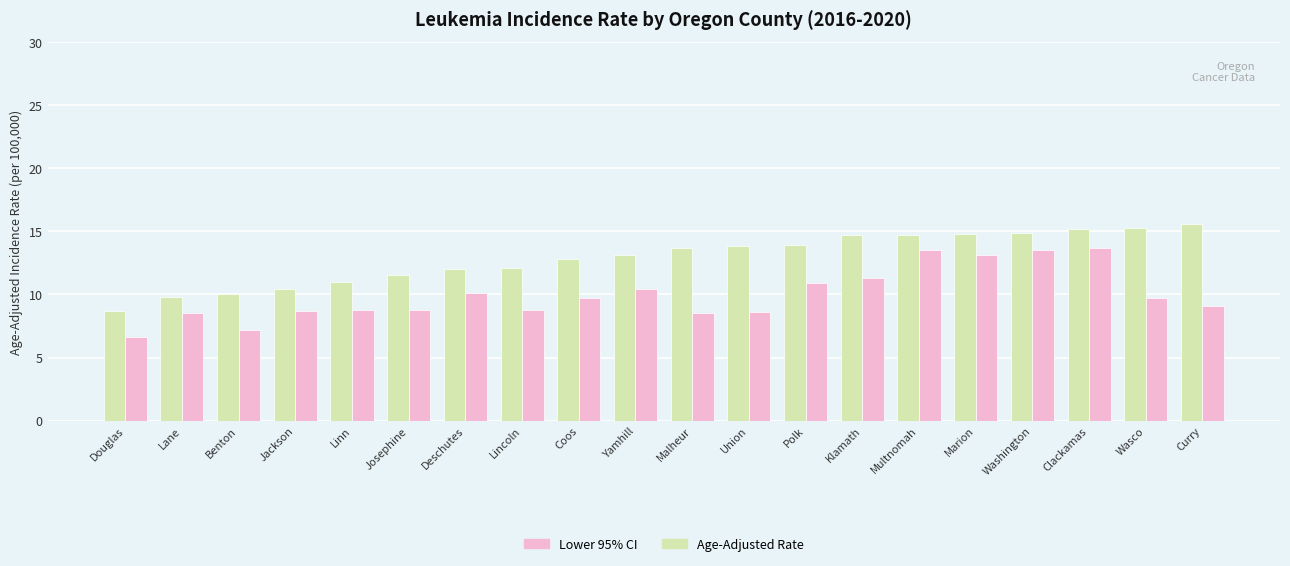

Between Union and Polk, which series saw the biggest shift?

Lower 95% CI